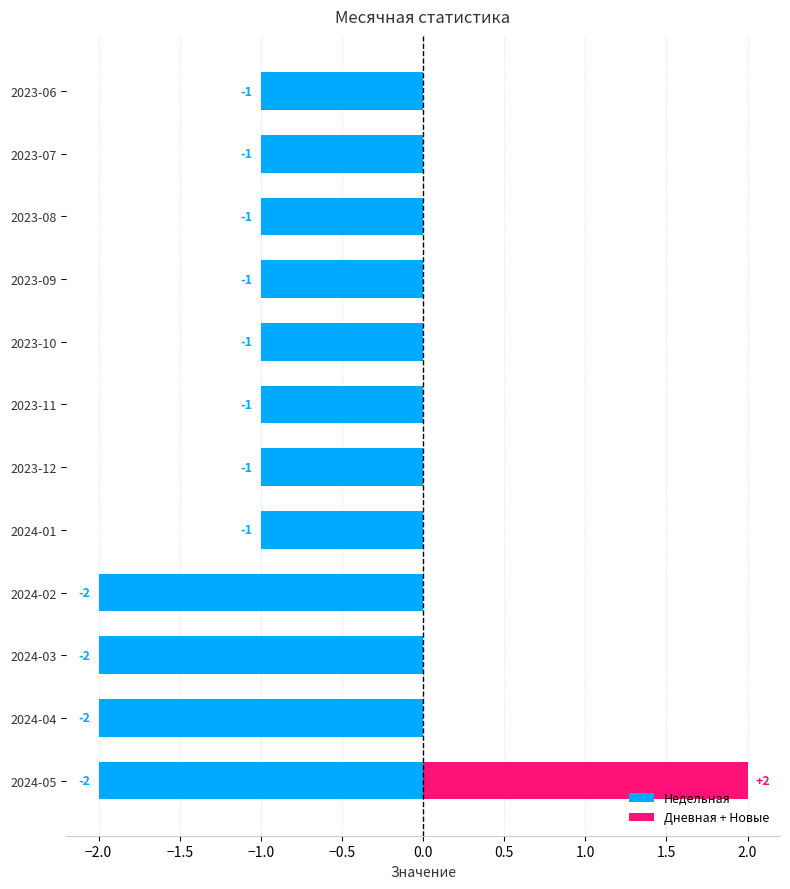

How many bars are there in each group?

2